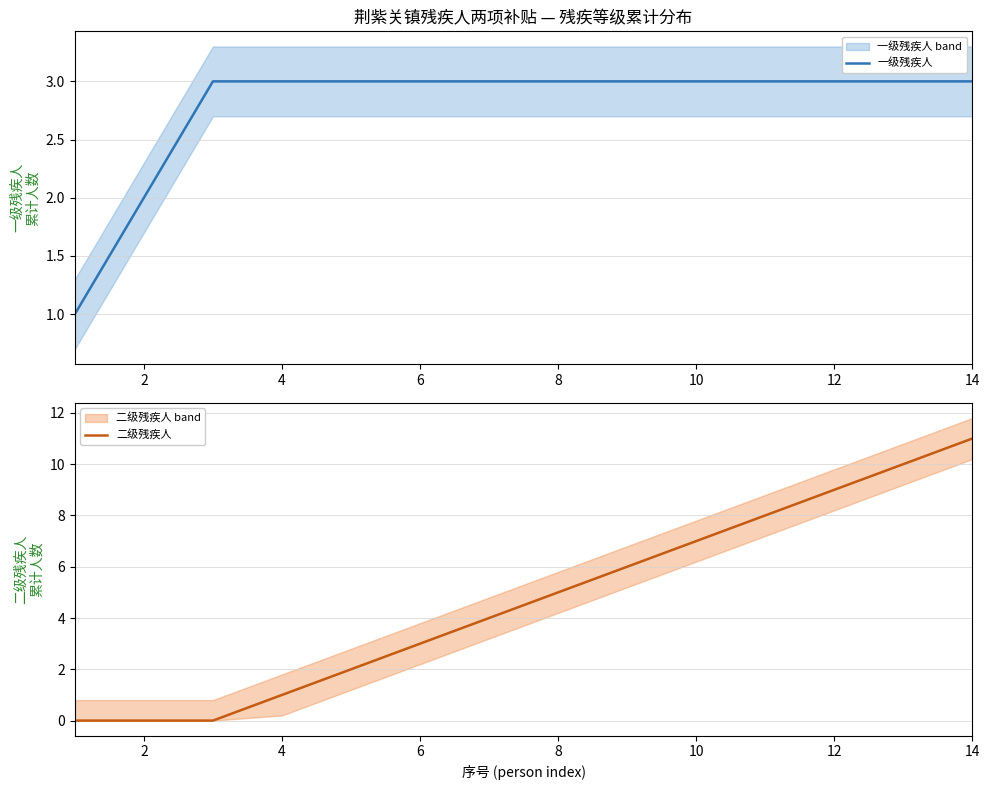

Count the number of categories in the chart.

14